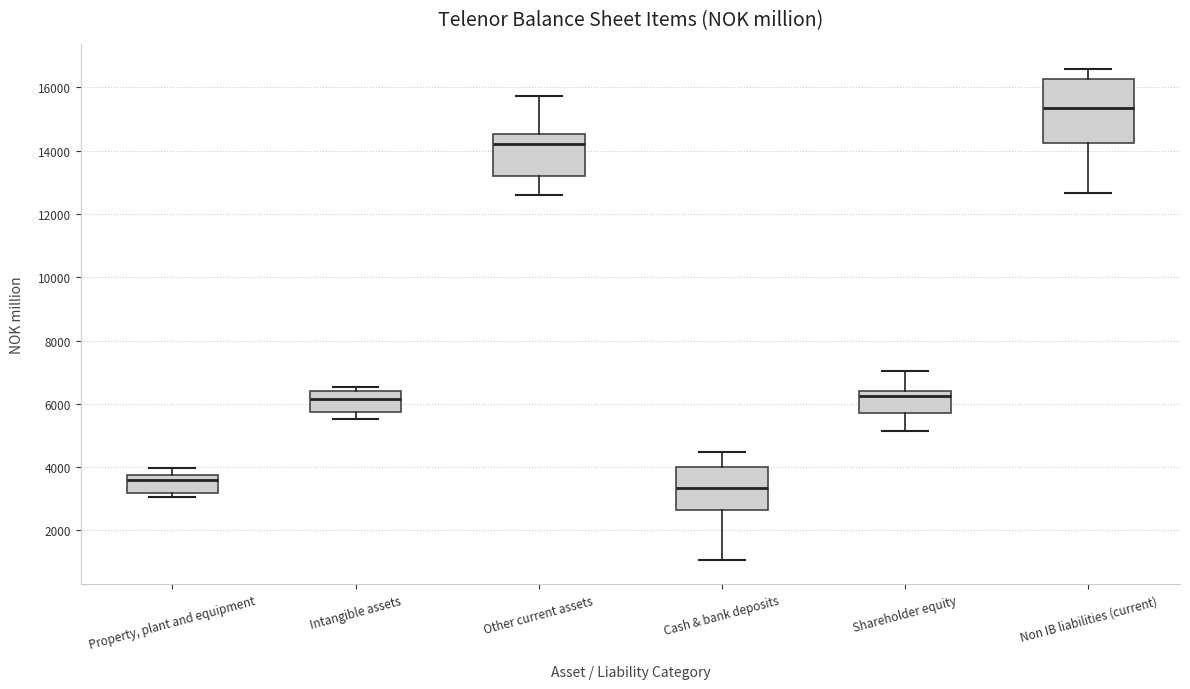

Reading left to right, transcribe this box plot: for each box, give where its median line is, the range the box spans, and where its two whiskers end, as read against the y-axis. The values are not printed on the chart, so give them approximately, as read against the axis.

Property, plant and equipment: median 3600, box 3200 to 3800, whiskers 3000 to 4000
Intangible assets: median 6200, box 5800 to 6400, whiskers 5600 to 6600
Other current assets: median 14200, box 13200 to 14600, whiskers 12600 to 15800
Cash & bank deposits: median 3400, box 2600 to 4000, whiskers 1000 to 4400
Shareholder equity: median 6200, box 5800 to 6400, whiskers 5200 to 7000
Non IB liabilities (current): median 15400, box 14200 to 16200, whiskers 12600 to 16600